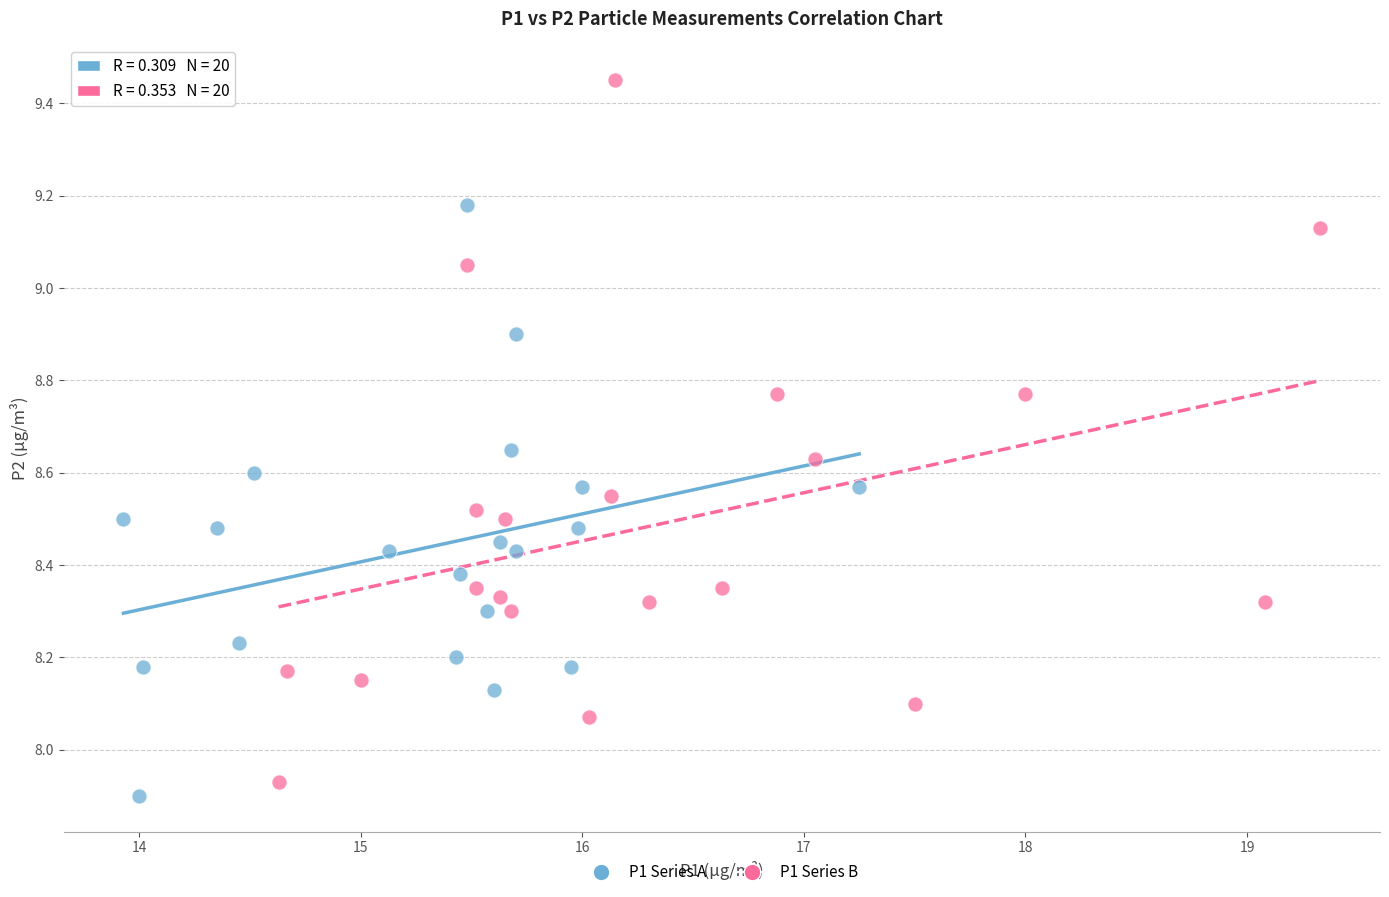

Which series reaches the maximum Y coordinate?

P1 Series B